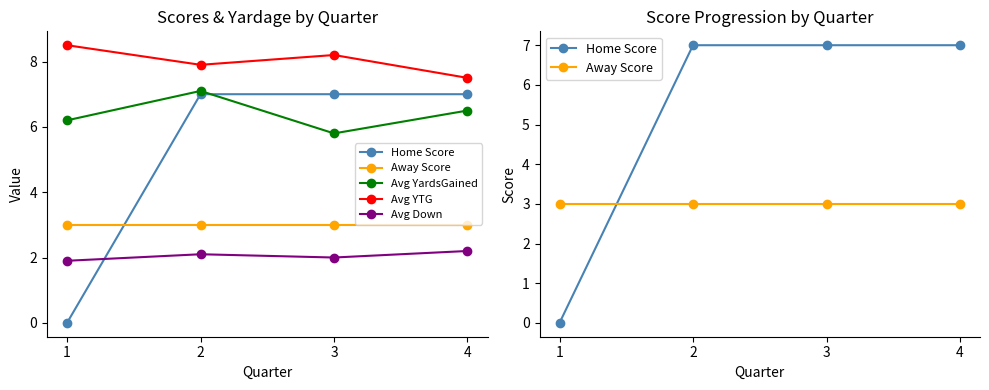

In Avg YTG, how many points are lower than both neighbors (excluding endpoints)?

1